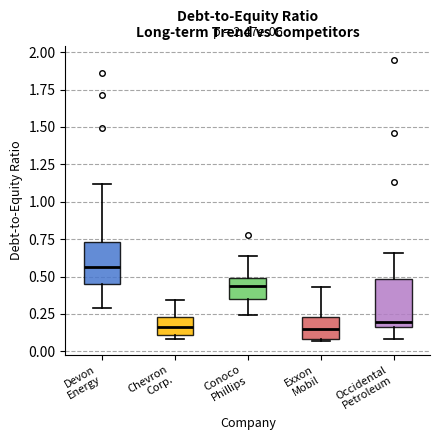

Which box has the highest median line?

Devon Energy